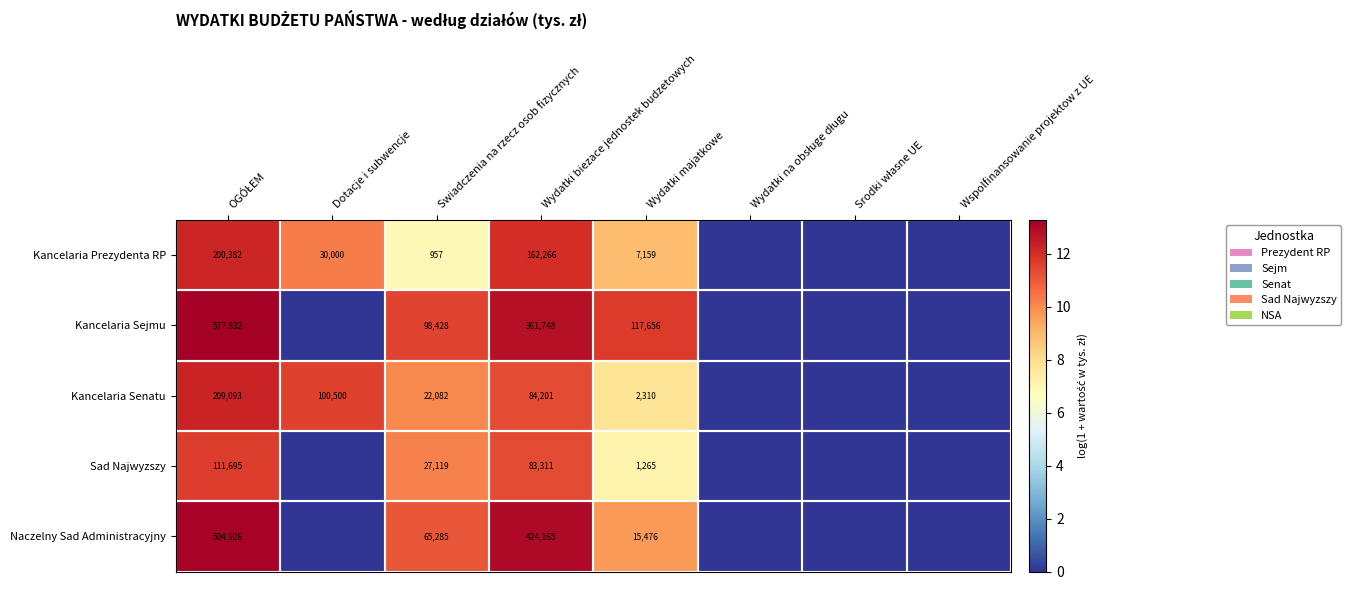

Is it true that Kancelaria Senatu equals 84201 at Wydatki biezace jednostek budzetowych?

True